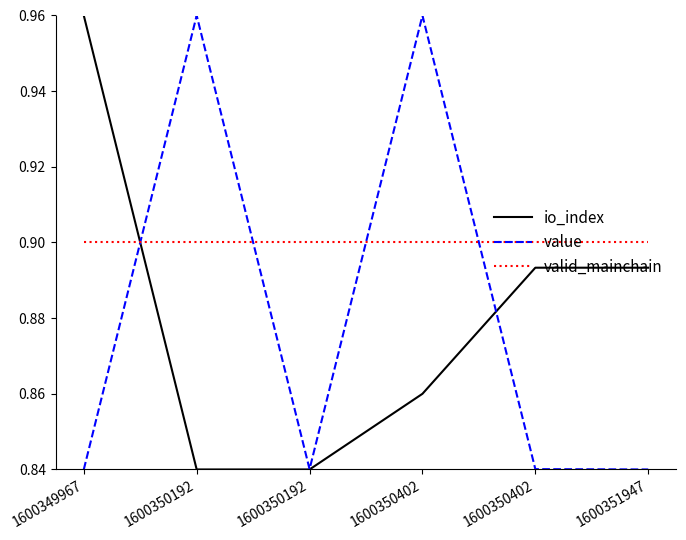

At which category is the sum across all series the highest?

1600350402